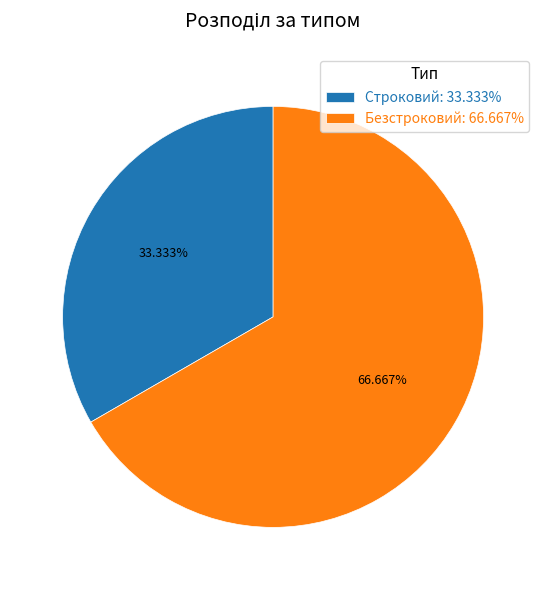

To the nearest percent, what is the combined percentage of Строковий and Безстроковий?

100%